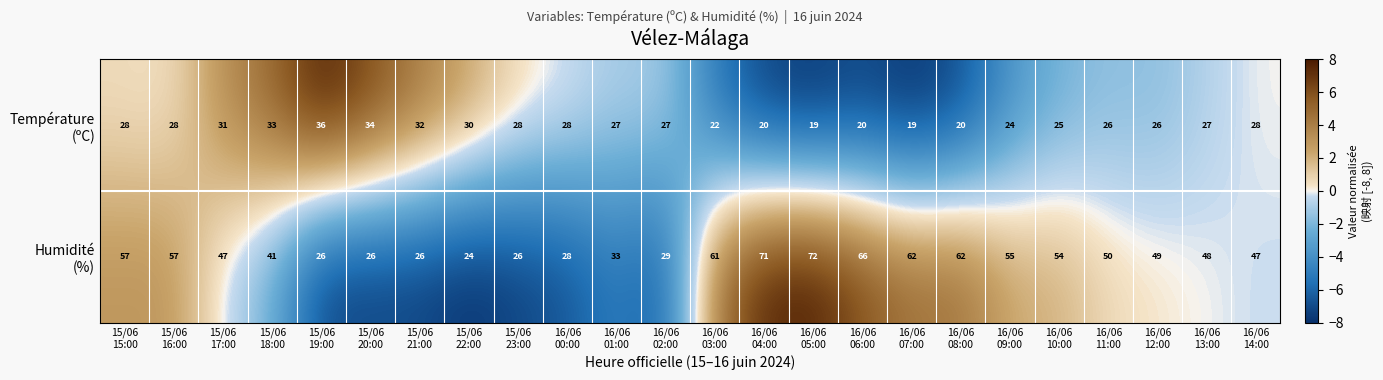

What is the minimum value shown in the chart?

19